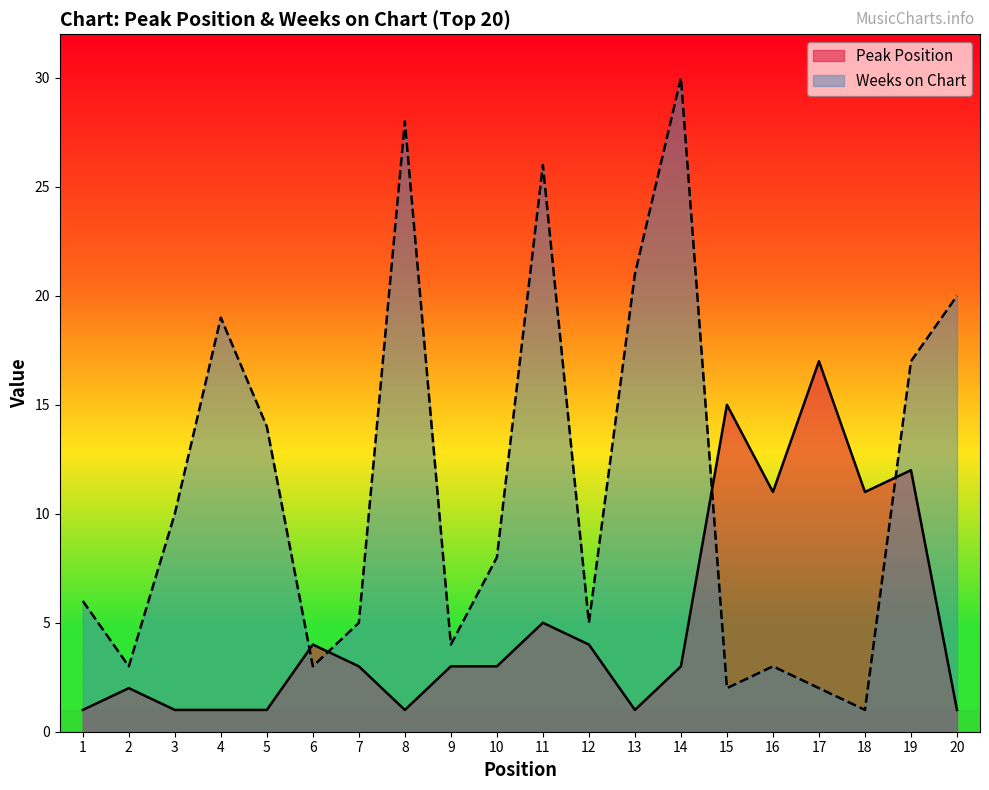

Is it true that Weeks on Chart equals 3 at 17?

False